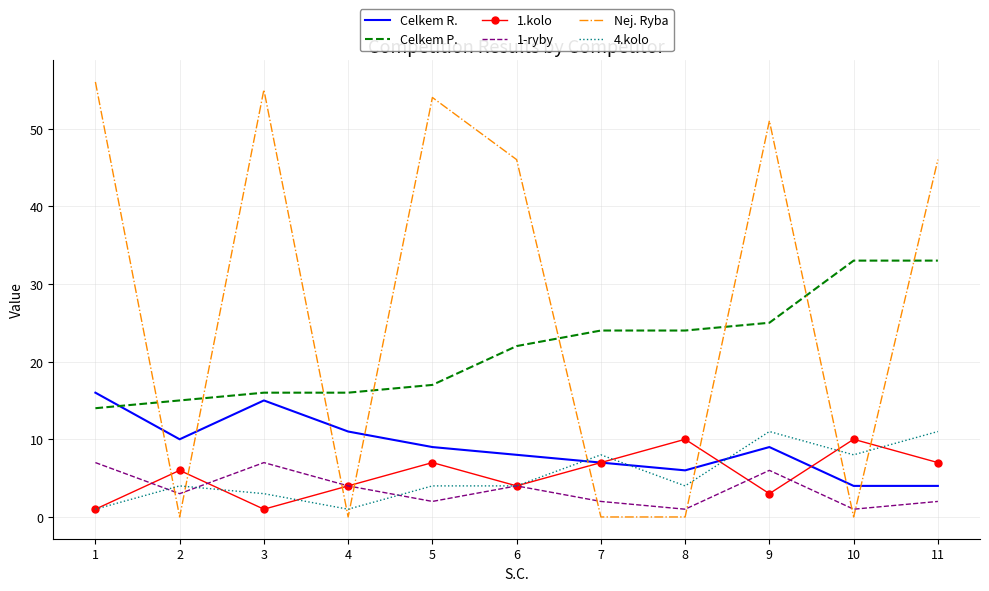

What is the minimum value for 1-ryby?

1